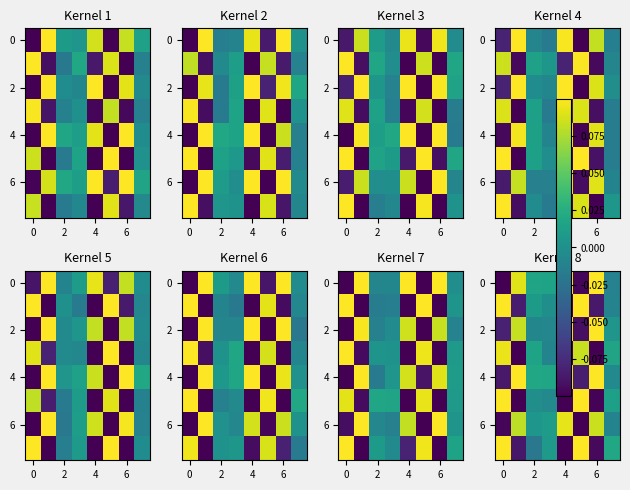

What is the spread (max minus min) of values at 5?

0.2